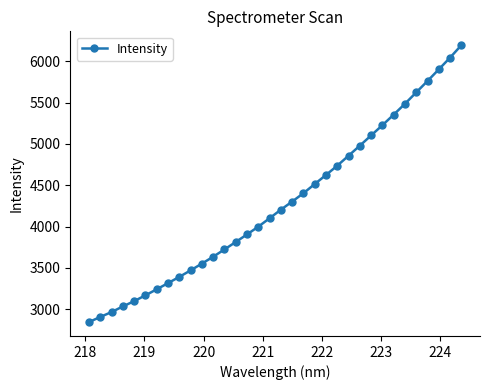

True or false: the data has more than 2 interior local peaks.

False